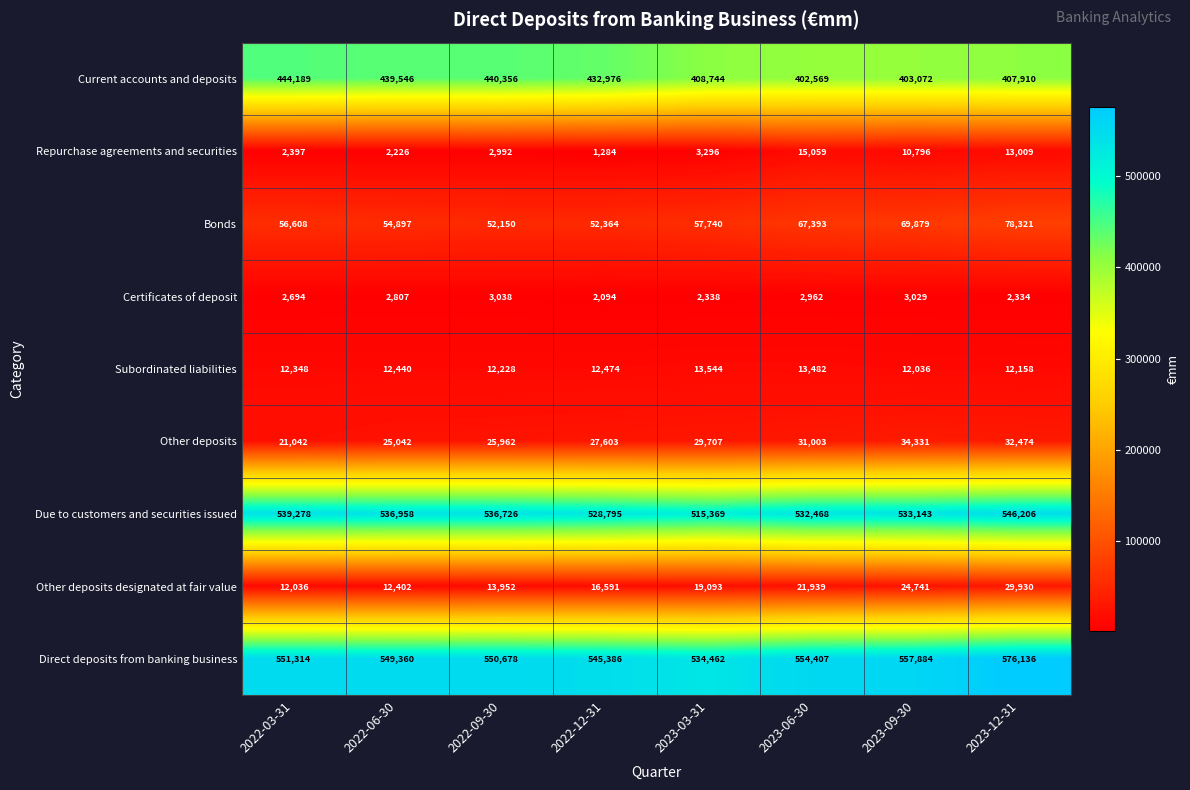

At how many categories does at least one series exceed 358414?

8